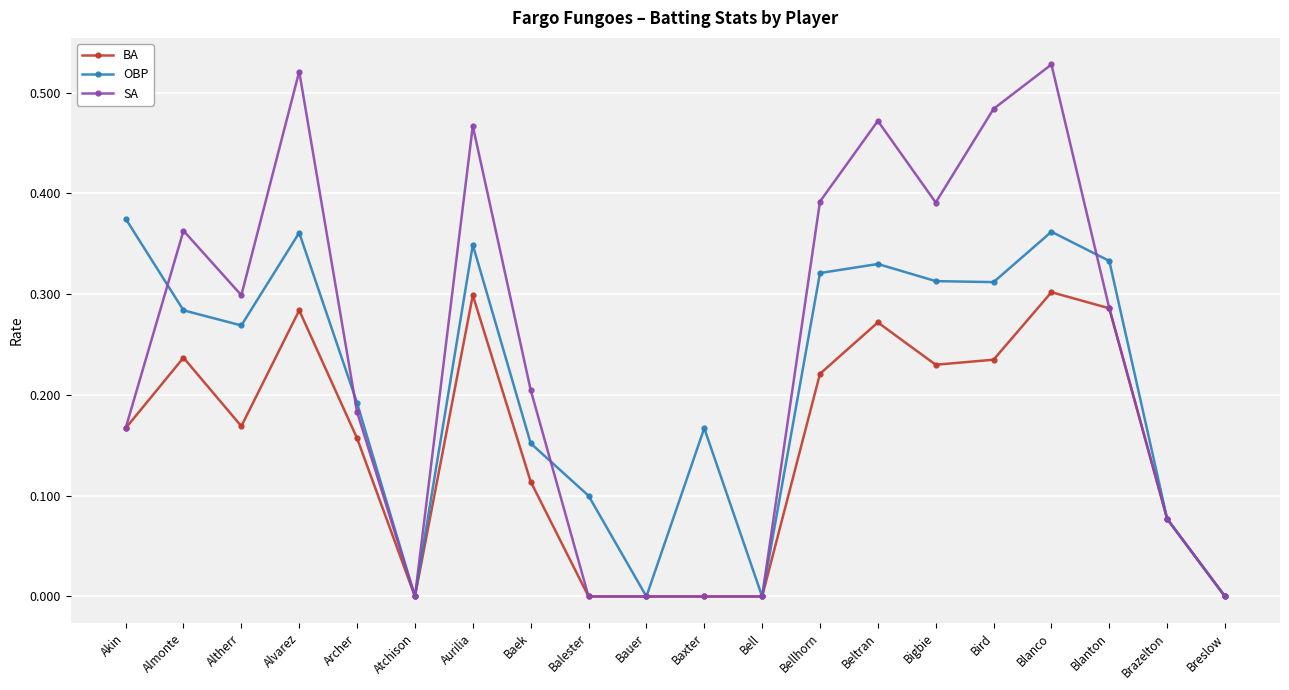

Which series has the largest total across all categories?

SA